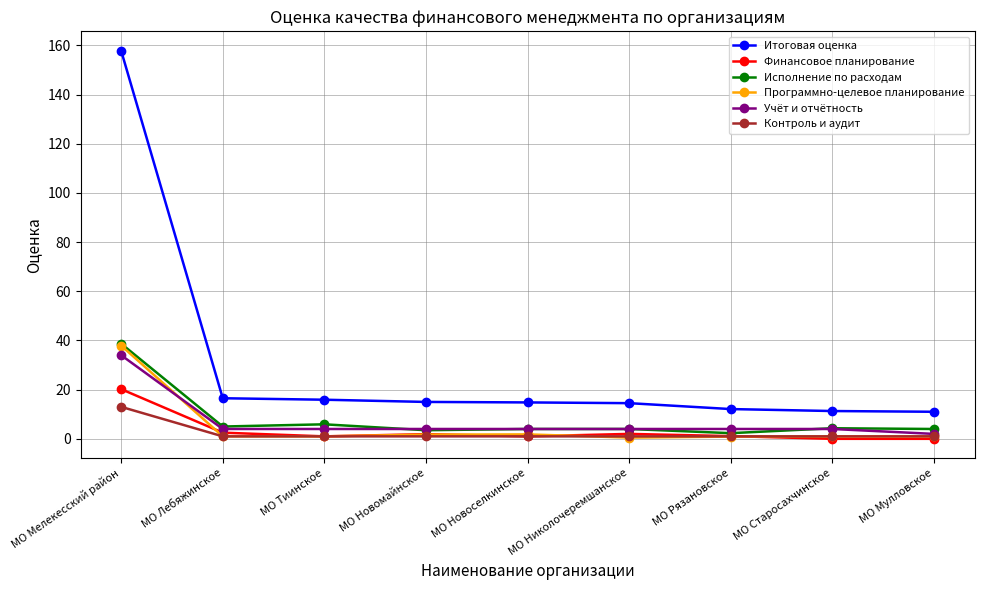

True or false: Итоговая оценка and Программно-целевое планирование cross at least once.

False